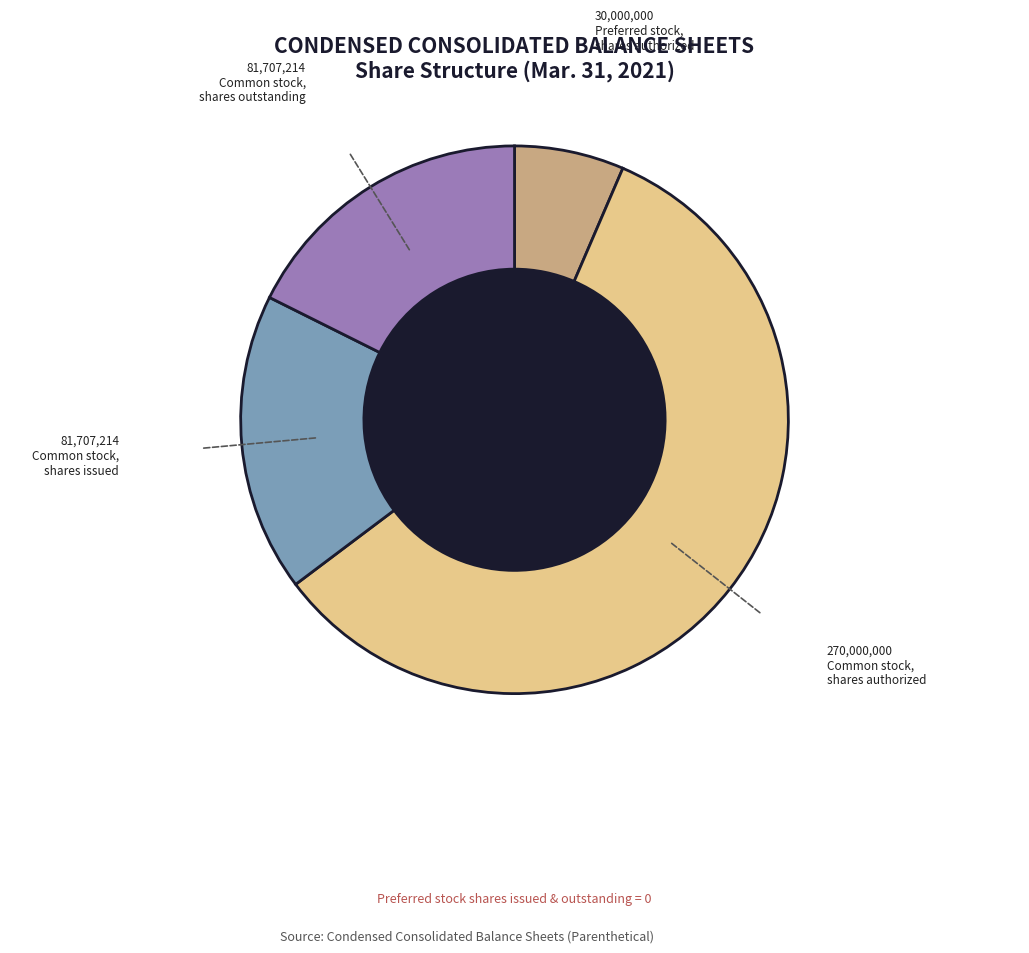

Is there a majority slice in this chart?

Yes